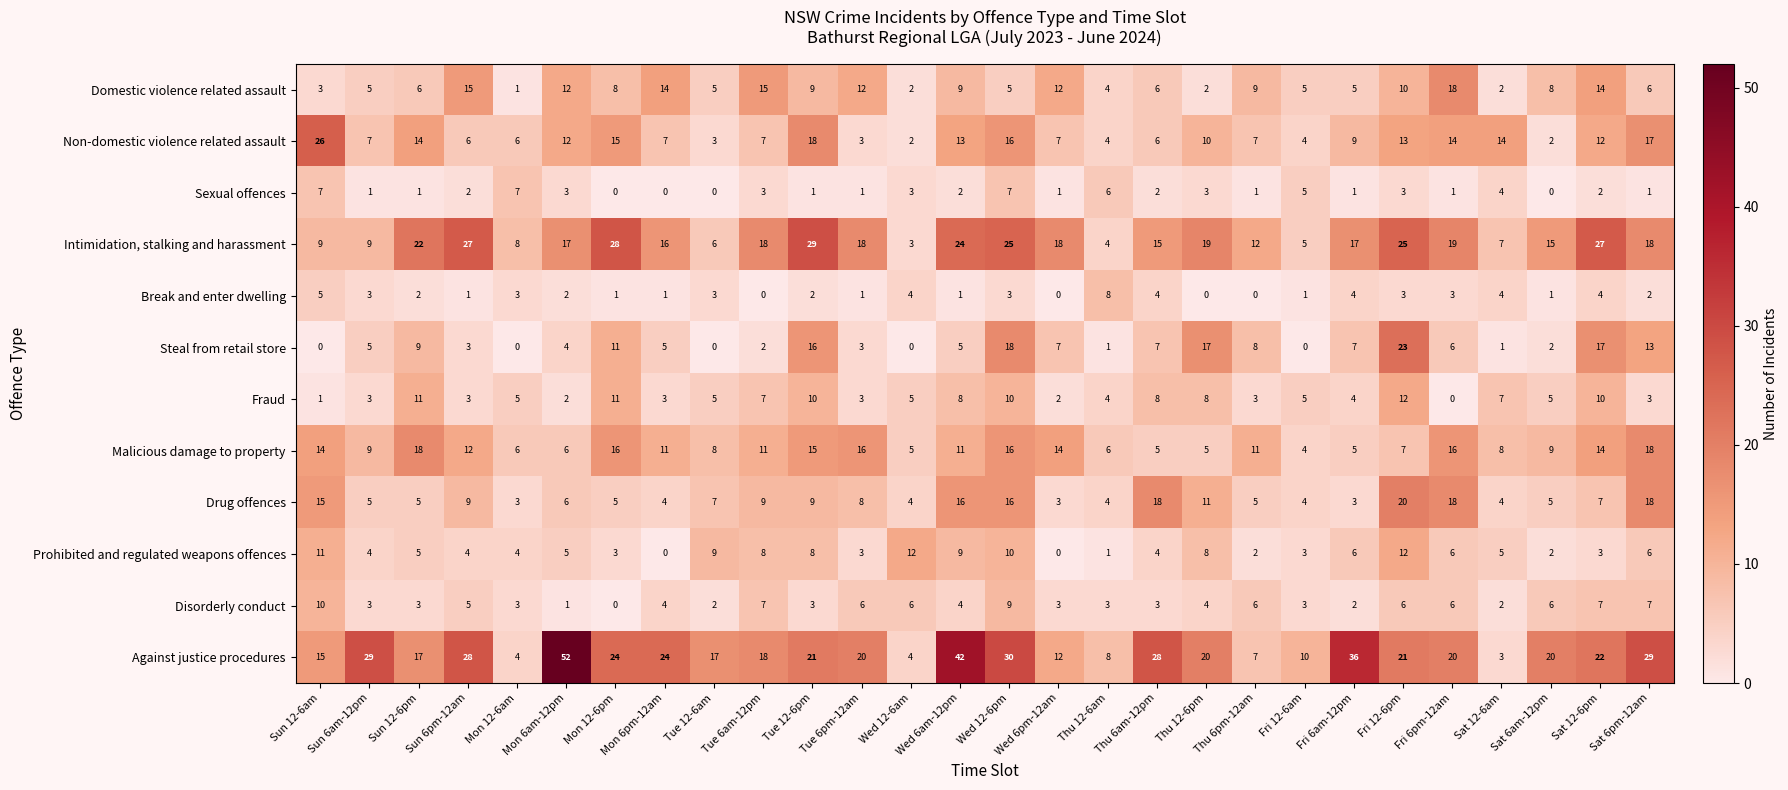

What is the difference between the second highest and second lowest values in the Intimidation, stalking and harassment series?

24